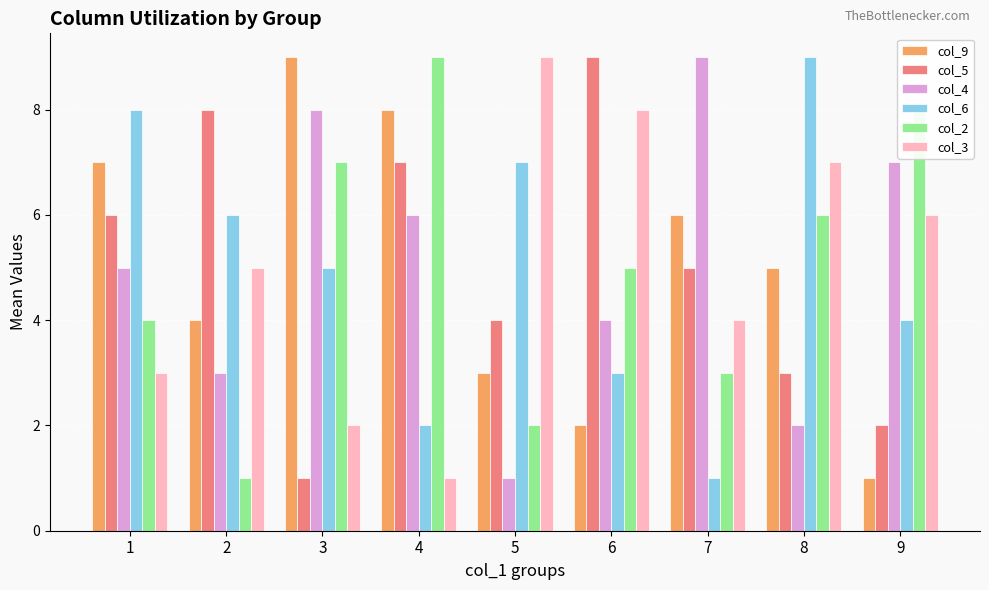

Which series changed the most between 4 and 9?

col_9